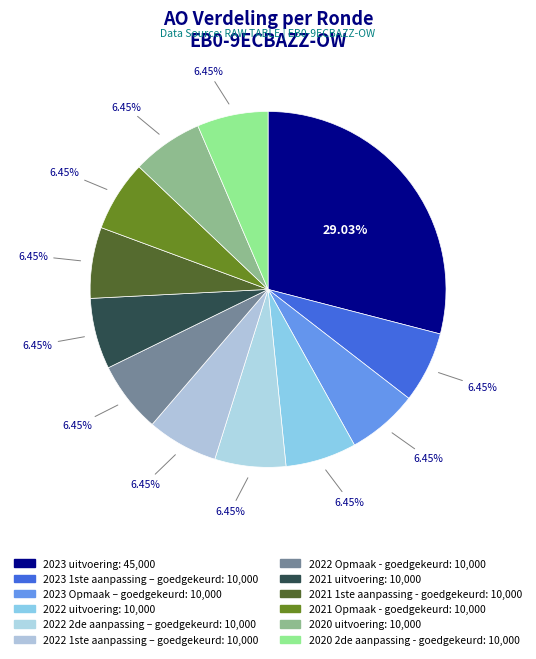

To the nearest percent, what portion does 2021 uitvoering represent?

6%